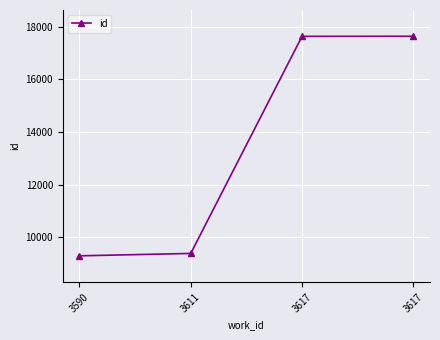

How many series are shown in this chart?

1